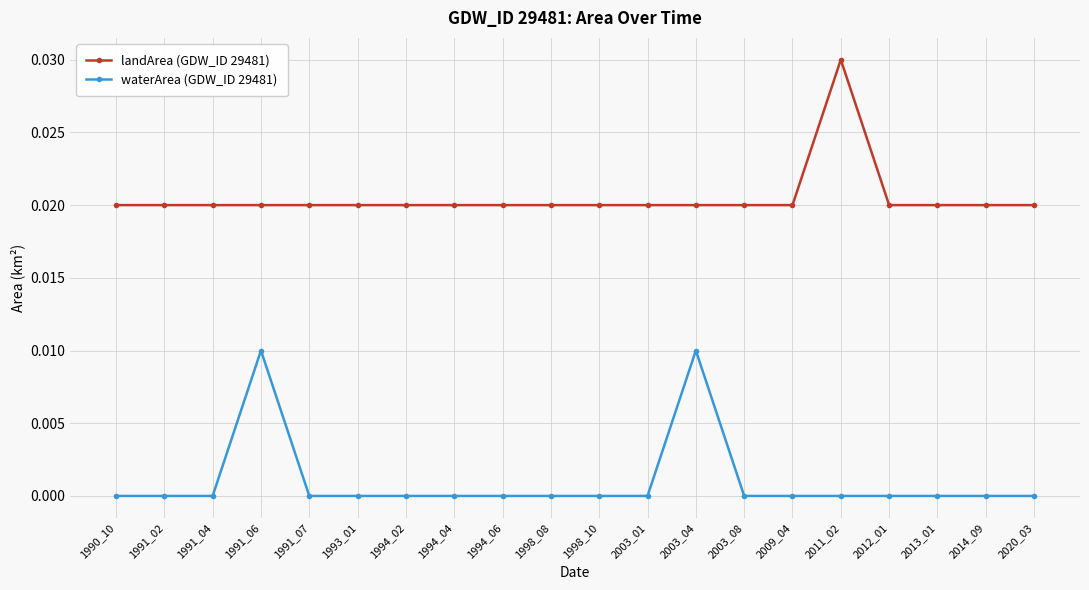

Which category has the highest value in the landArea (GDW_ID 29481) series?

2011_02